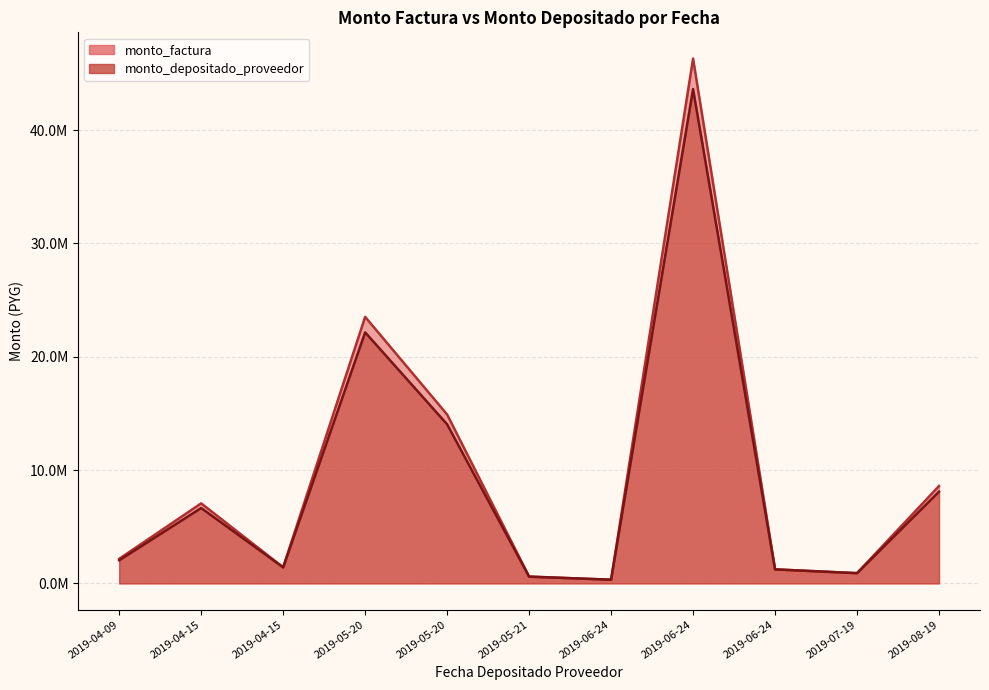

List the labels in order of monto_factura value, smallest first.

2019-06-24, 2019-05-21, 2019-07-19, 2019-06-24, 2019-04-15, 2019-04-09, 2019-04-15, 2019-08-19, 2019-05-20, 2019-05-20, 2019-06-24